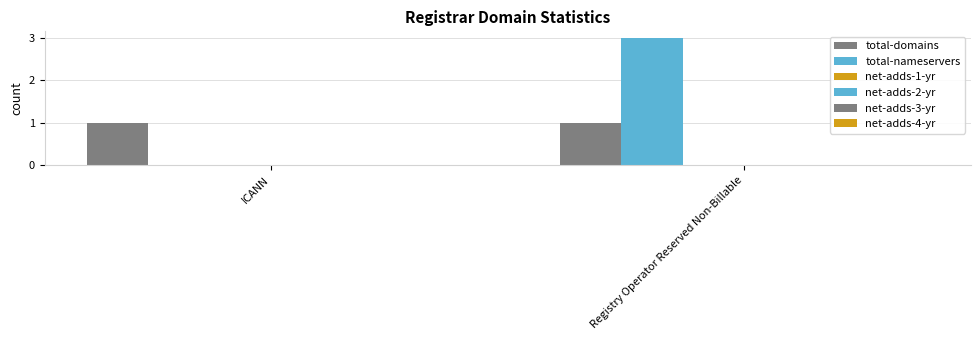

At how many categories does at least one series exceed 0?

2